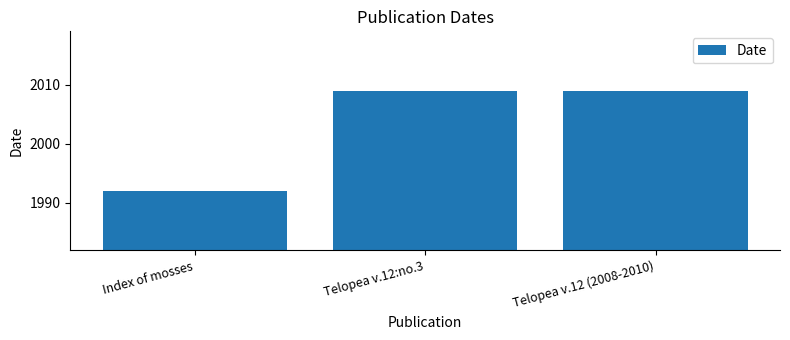

What is the label of the 1st bar from the right?

Telopea v.12 (2008-2010)